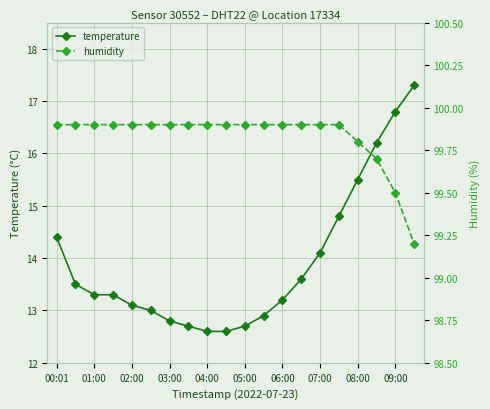

List the series in order of their overall mean, highest first.

humidity, temperature